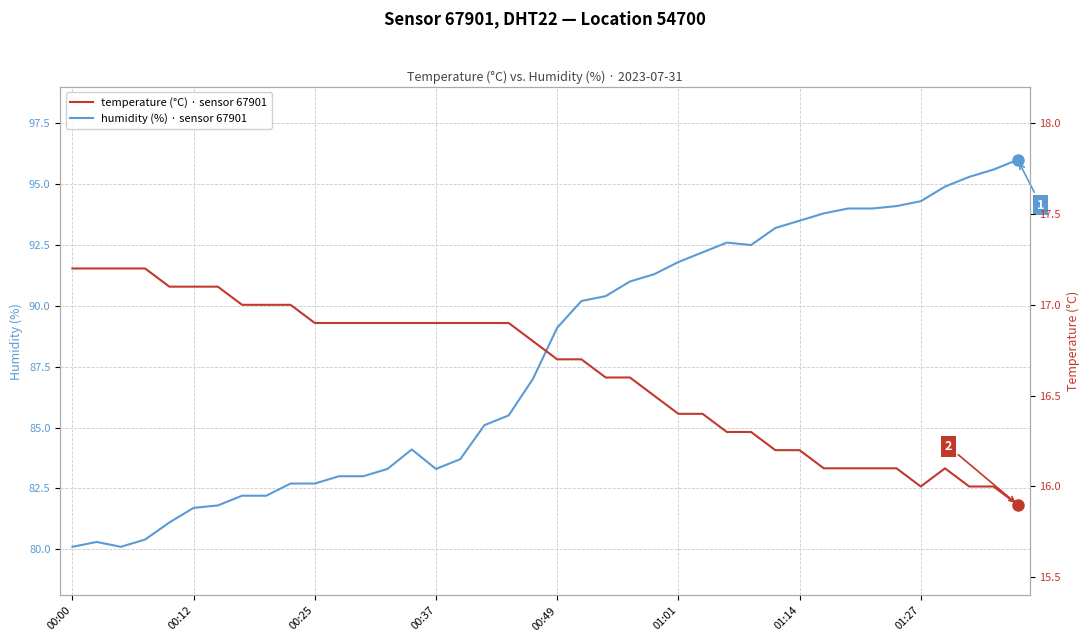

What is the difference between the second highest and minimum values in the temperature series?

1.3